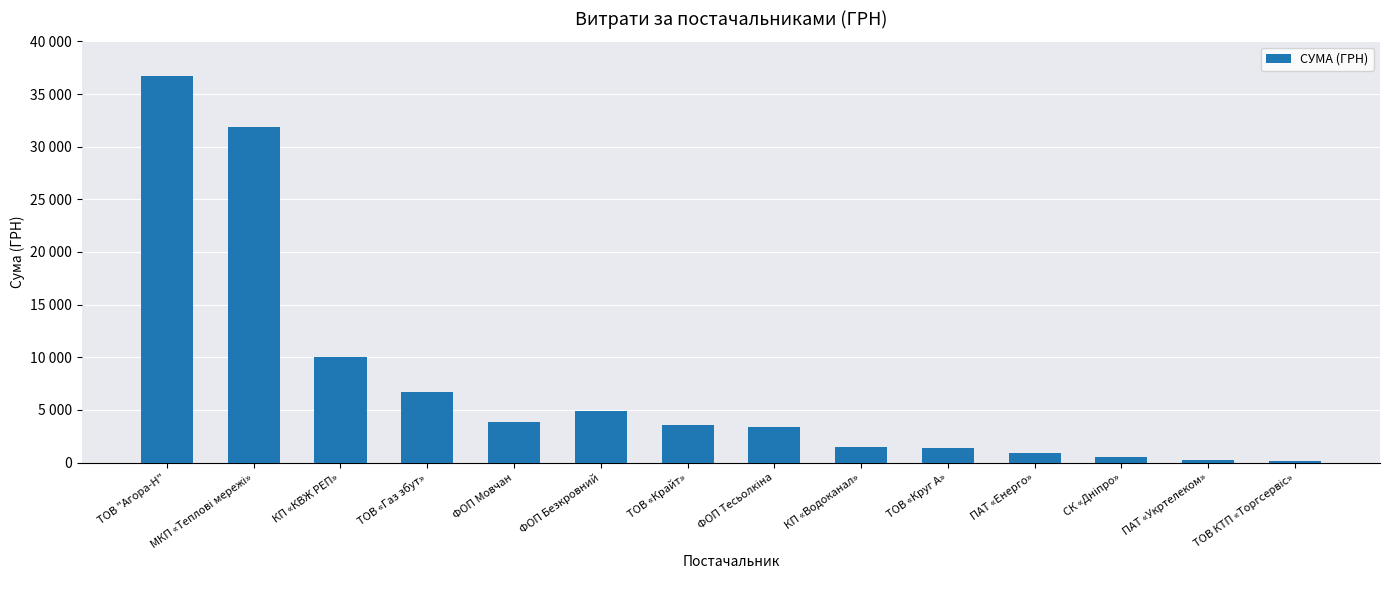

Are the bars grouped side by side (vs. stacked)?

No